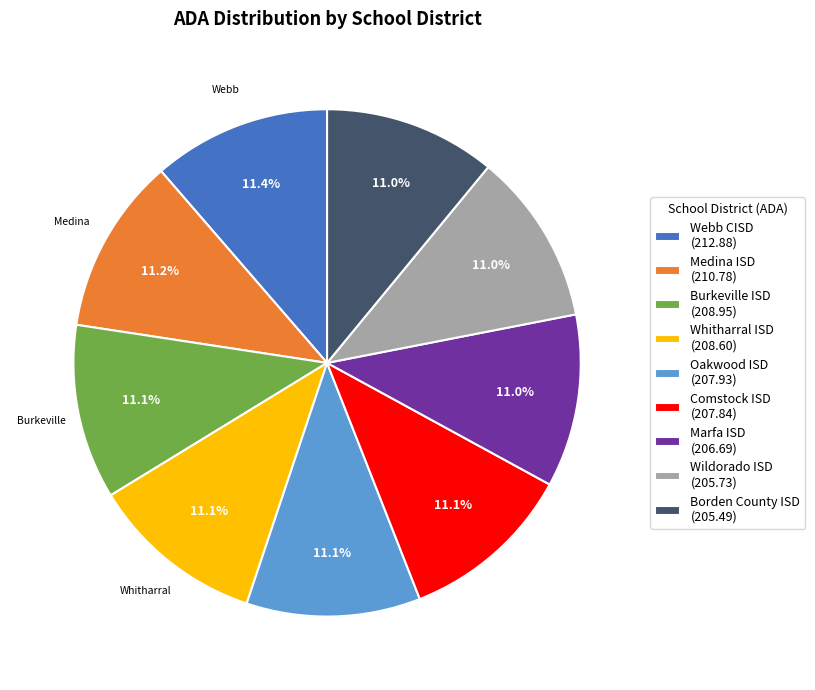

Does any single category account for the majority?

No